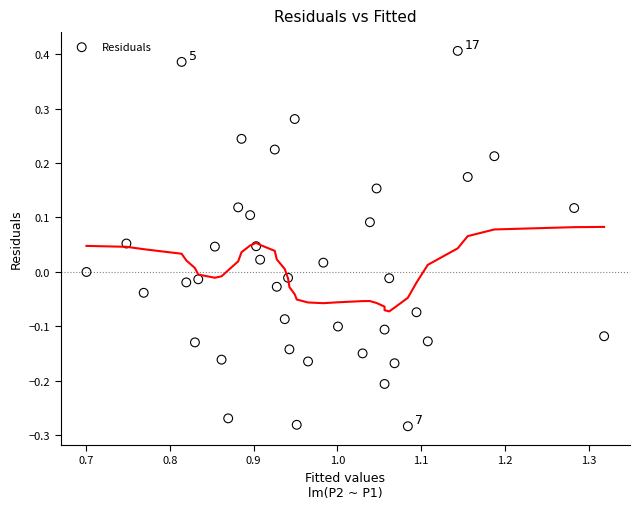

What is the range of Y values (max minus min)?

0.7